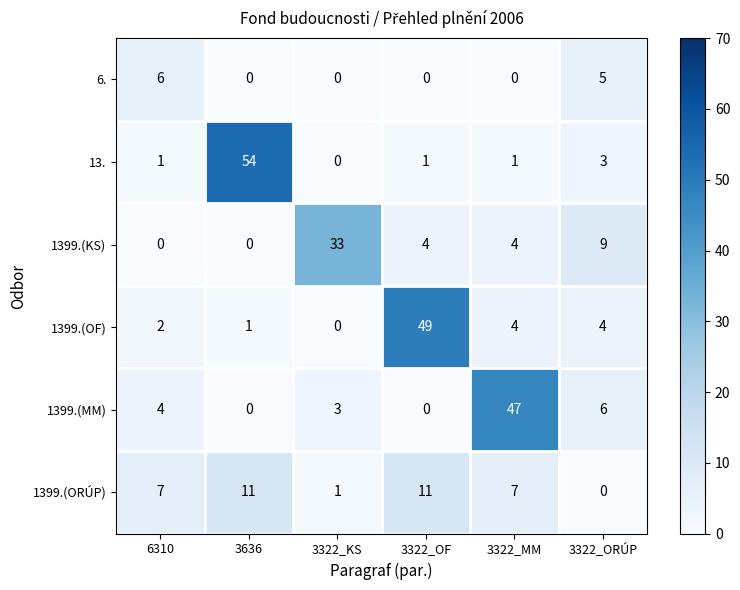

Is it true that 6. equals 0 at 3322_OF?

True